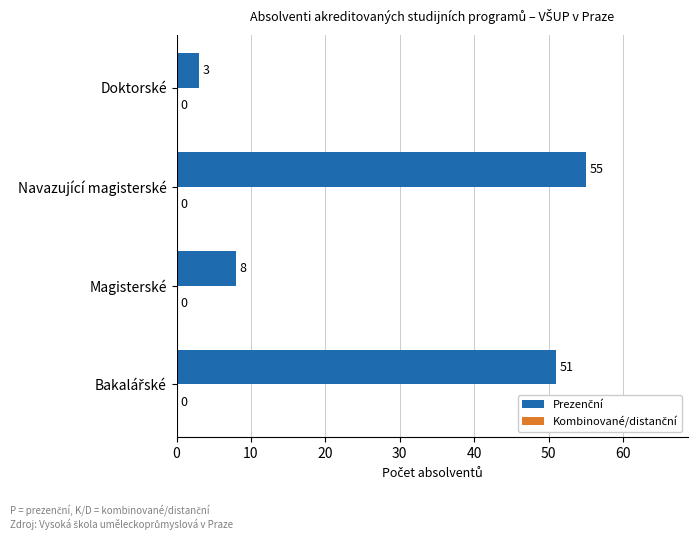

At which category does the chart reach its minimum across all series?

Doktorské